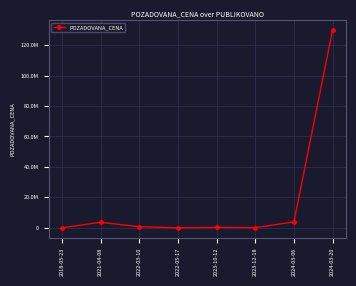

Reading right to left, extract all data points from this chart.

2024-03-20=130000000	2024-03-06=3870000	2023-12-18=101680	2023-10-12=282800	2022-05-17=5070	2022-03-10=685000	2021-04-08=3600000	2018-05-23=5220